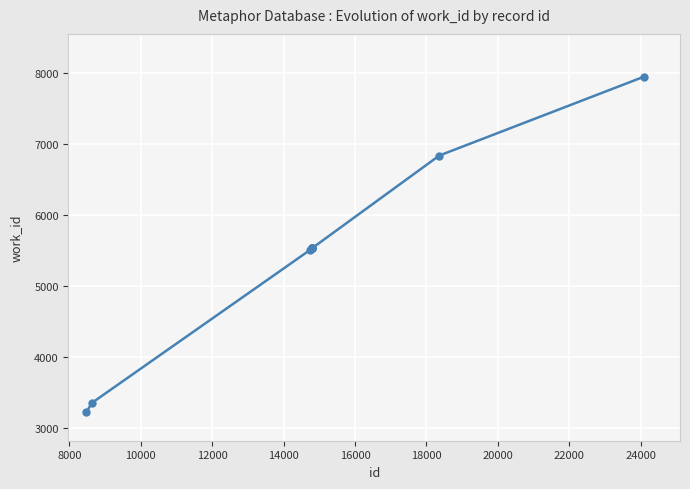

What is the difference between the maximum and minimum values?

4718